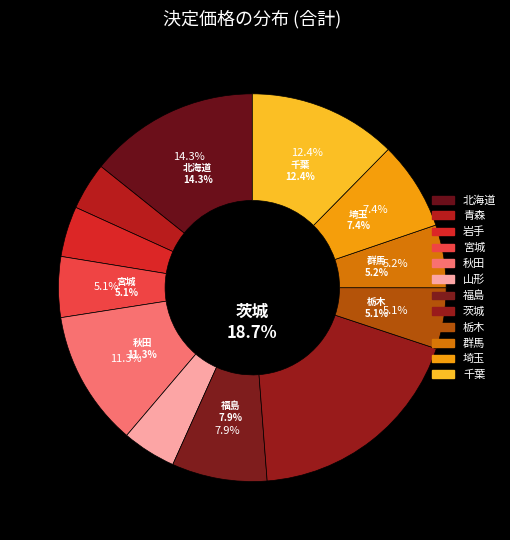

How many segments does this pie chart have?

12